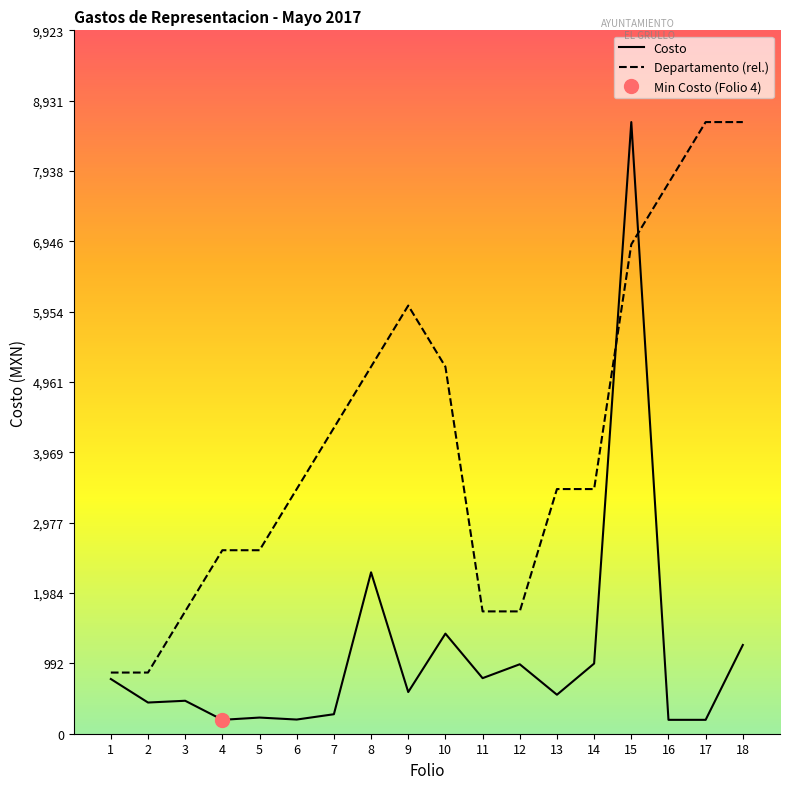

Count the number of categories in the chart.

18